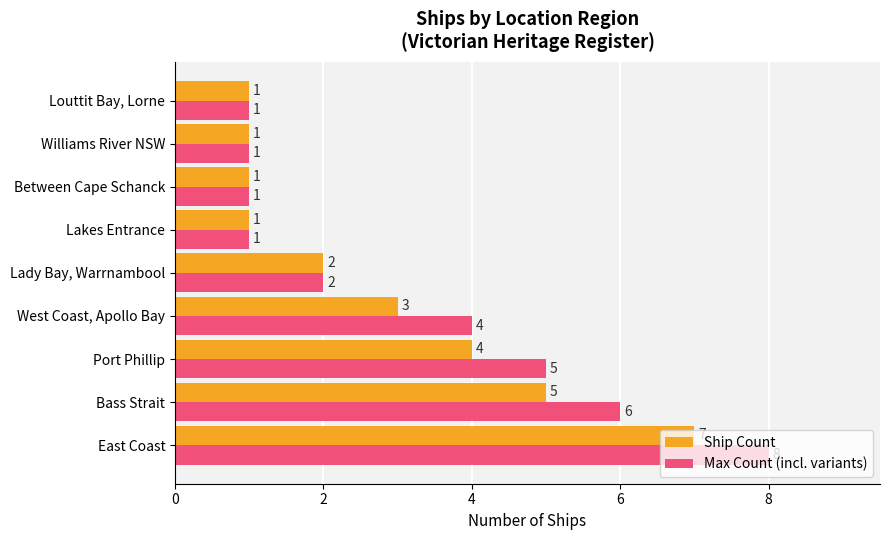

What is the difference between the maximum and minimum values in the Max Count (incl. variants) series?

7